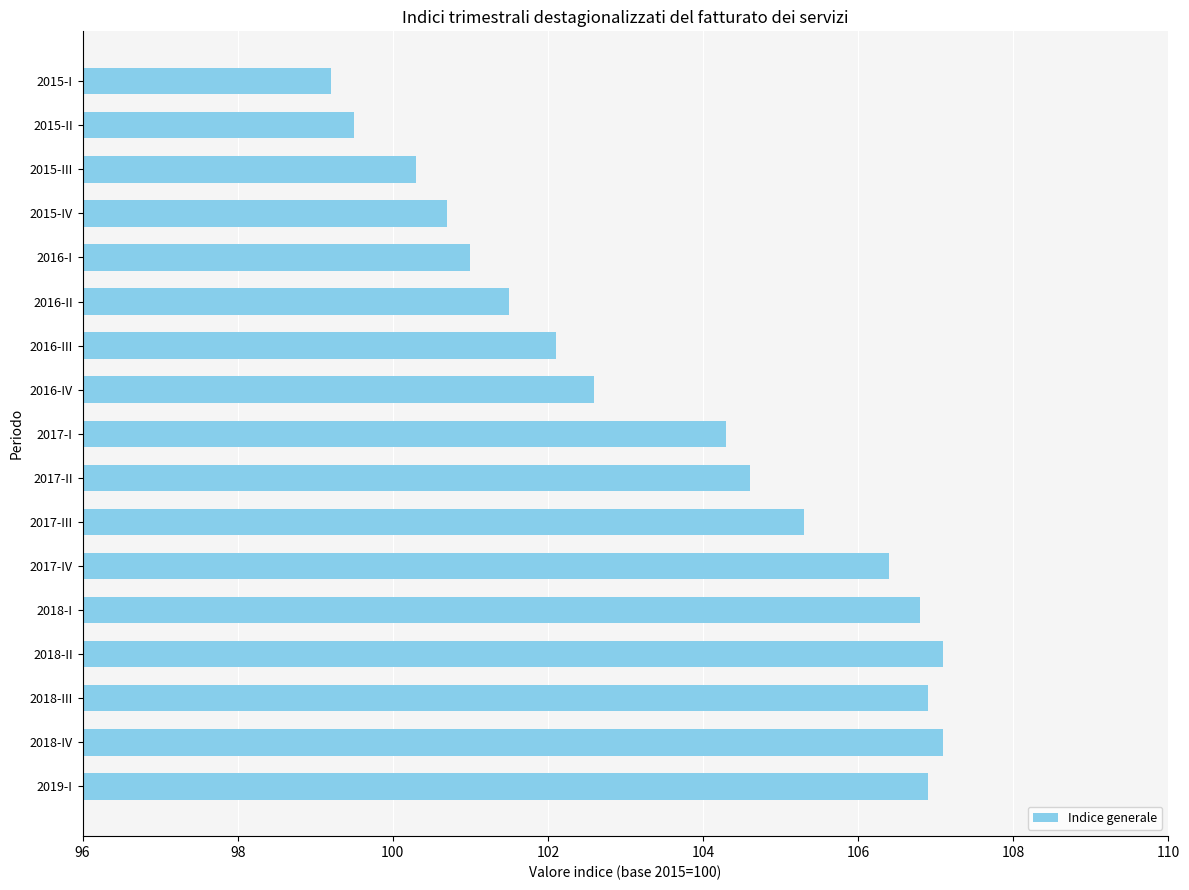

Which label corresponds to the smallest value in the chart?

2015-I